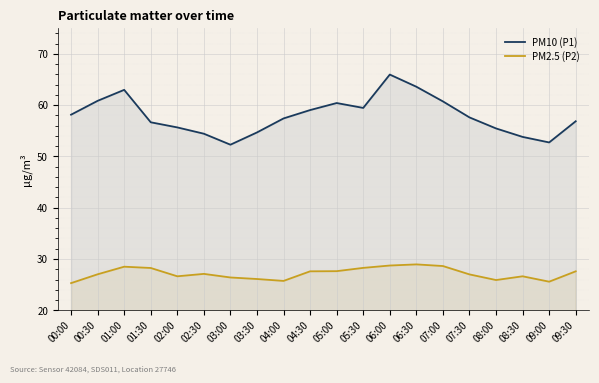

At how many categories does at least one series exceed 41?

20